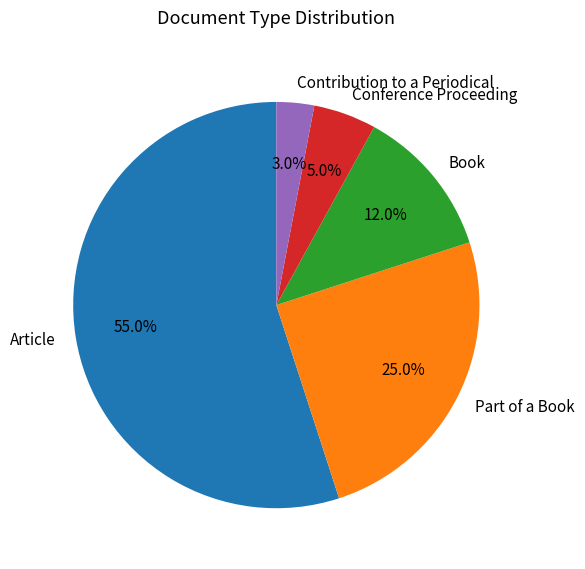

To the nearest percent, what is the average slice percentage?

20%